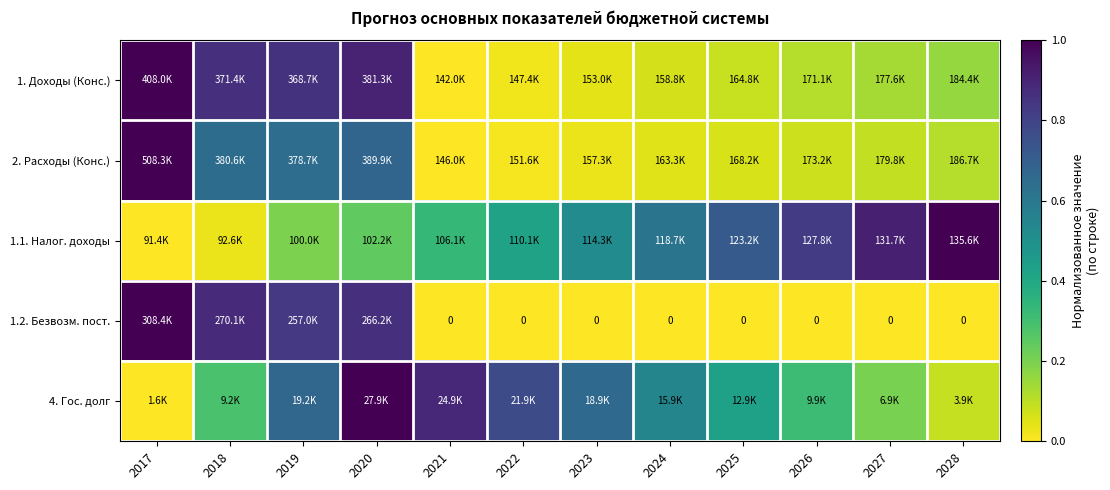

Which category has the lowest value in the 1. Доходы (Конс.) series?

2021